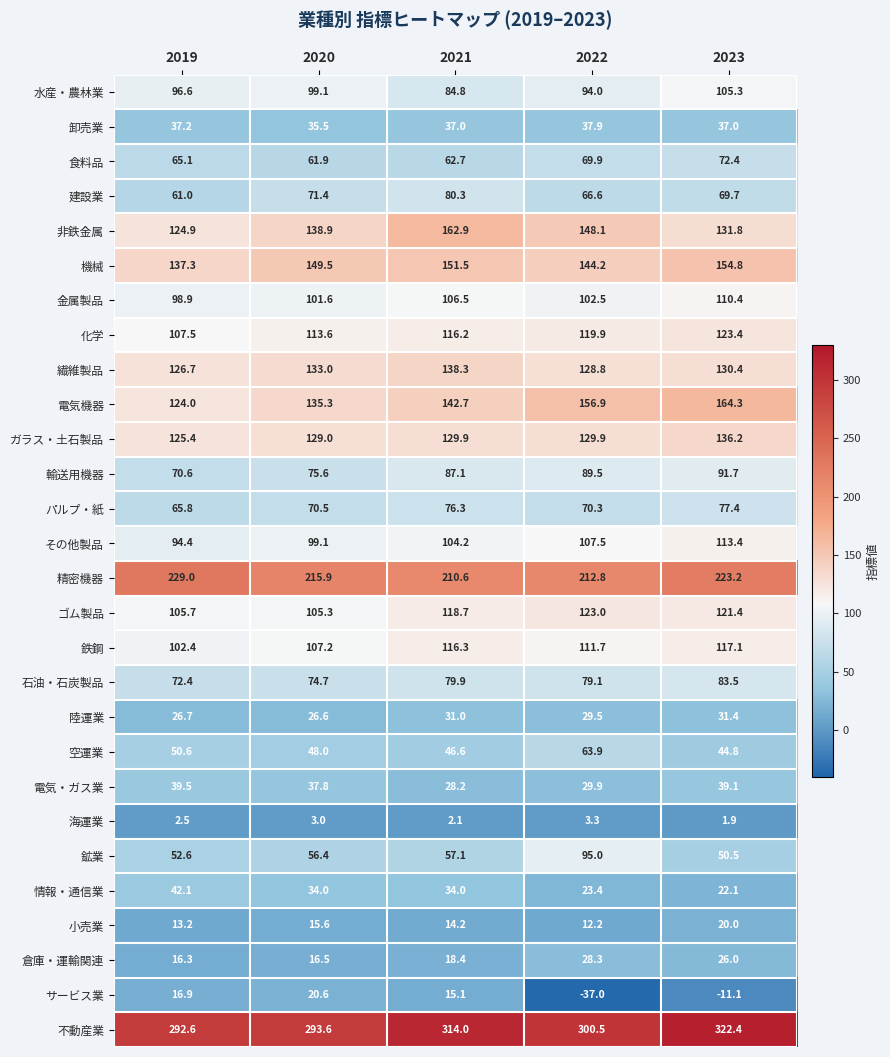

Which category has the highest value in the 陸運業 series?

2023